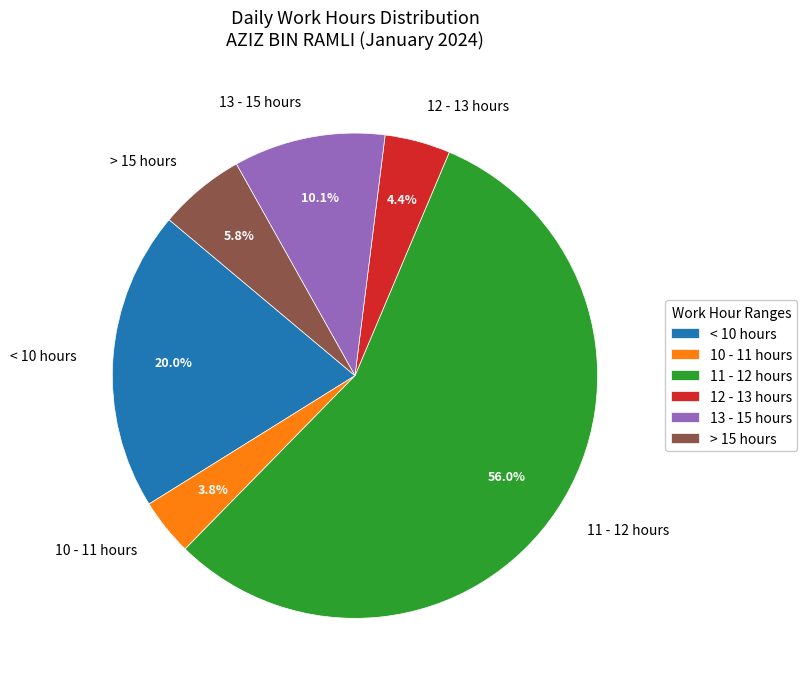

What percentage do 10 - 11 hours and < 10 hours together represent?

23.8%